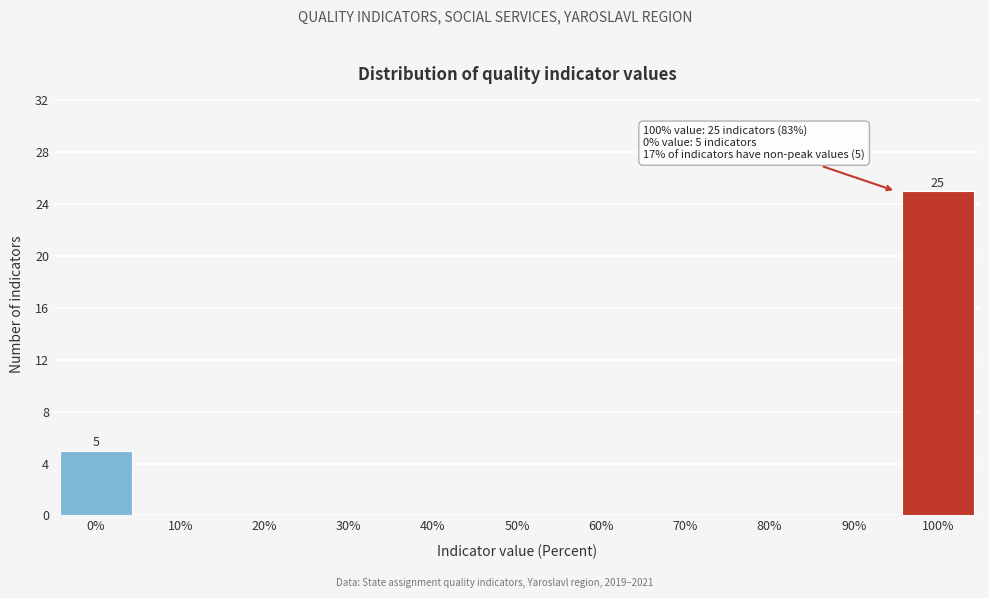

Reading left to right, list all the values displayed in this chart.

0%=5	10%=0	20%=0	30%=0	40%=0	50%=0	60%=0	70%=0	80%=0	90%=0	100%=25